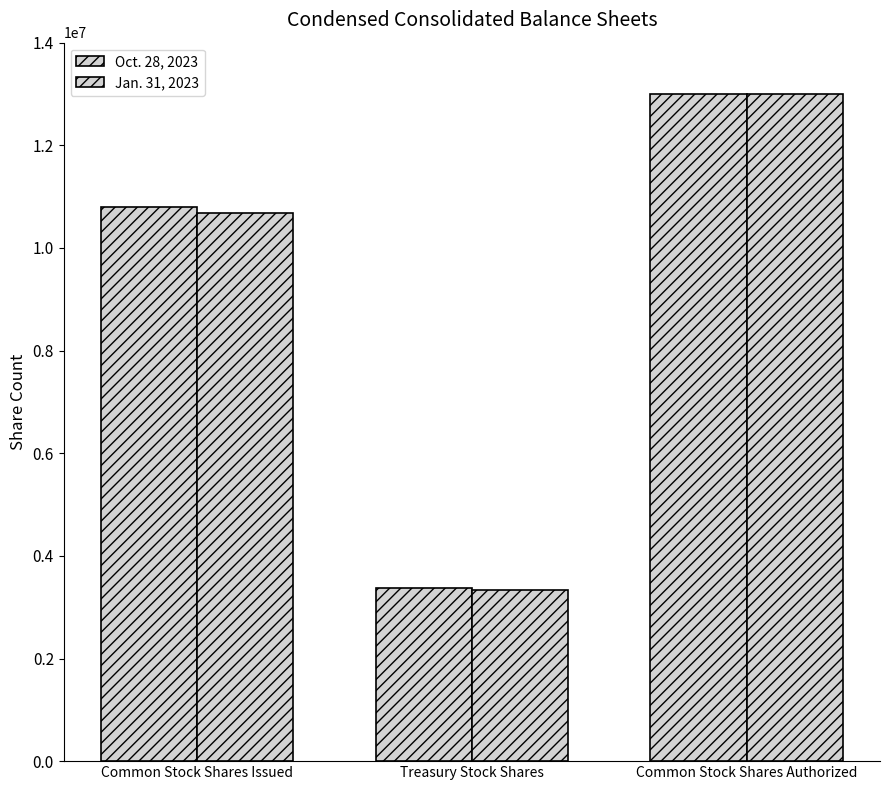

How many groups of bars are there?

3